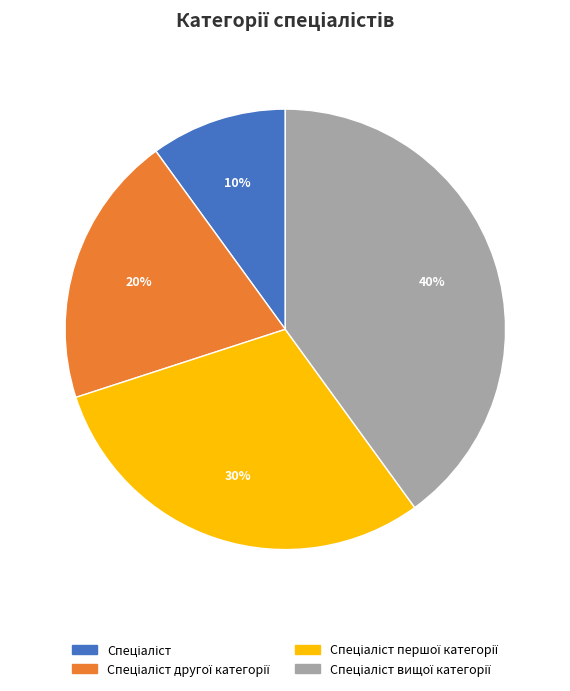

Is there a majority slice in this chart?

No